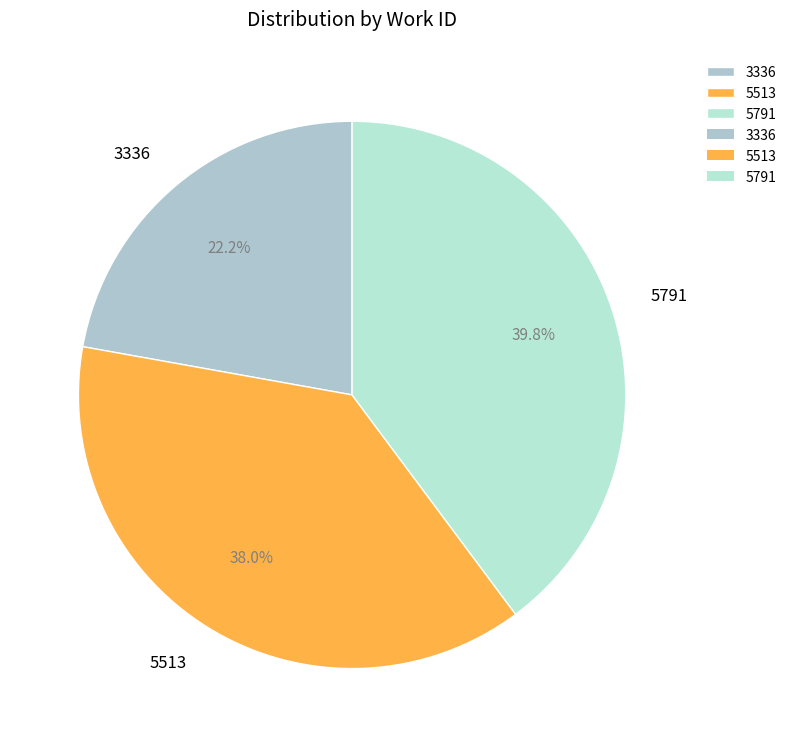

What is the largest slice in the pie chart?

5791